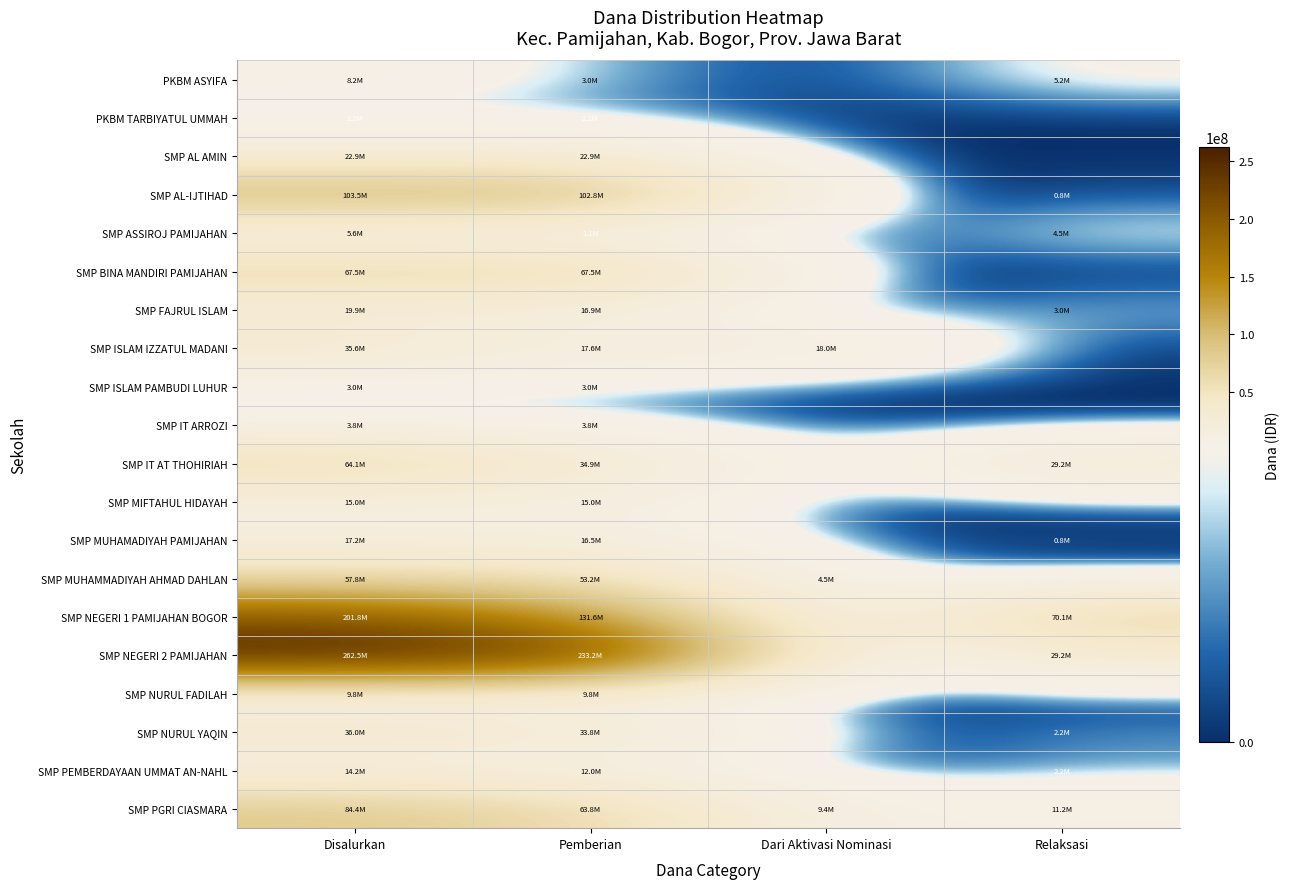

Reading left to right, list all the values displayed in this chart.

PKBM ASYIFA: Disalurkan=8250000	Pemberian=3000000	Dari Aktivasi Nominasi=0	Relaksasi=5250000
PKBM TARBIYATUL UMMAH: Disalurkan=2250000	Pemberian=2250000	Dari Aktivasi Nominasi=0	Relaksasi=0
SMP AL AMIN: Disalurkan=22875000	Pemberian=22875000	Dari Aktivasi Nominasi=0	Relaksasi=0
SMP AL-IJTIHAD: Disalurkan=103500000	Pemberian=102750000	Dari Aktivasi Nominasi=0	Relaksasi=750000
SMP ASSIROJ PAMIJAHAN: Disalurkan=5625000	Pemberian=1125000	Dari Aktivasi Nominasi=0	Relaksasi=4500000
SMP BINA MANDIRI PAMIJAHAN: Disalurkan=67500000	Pemberian=67500000	Dari Aktivasi Nominasi=0	Relaksasi=0
SMP FAJRUL ISLAM: Disalurkan=19875000	Pemberian=16875000	Dari Aktivasi Nominasi=0	Relaksasi=3000000
SMP ISLAM IZZATUL MADANI: Disalurkan=35625000	Pemberian=17625000	Dari Aktivasi Nominasi=18000000	Relaksasi=0
SMP ISLAM PAMBUDI LUHUR: Disalurkan=3000000	Pemberian=3000000	Dari Aktivasi Nominasi=0	Relaksasi=0
SMP IT ARROZI: Disalurkan=3750000	Pemberian=3750000	Dari Aktivasi Nominasi=0	Relaksasi=0
SMP IT AT THOHIRIAH: Disalurkan=64125000	Pemberian=34875000	Dari Aktivasi Nominasi=0	Relaksasi=29250000
SMP MIFTAHUL HIDAYAH: Disalurkan=15000000	Pemberian=15000000	Dari Aktivasi Nominasi=0	Relaksasi=0
SMP MUHAMADIYAH PAMIJAHAN: Disalurkan=17250000	Pemberian=16500000	Dari Aktivasi Nominasi=0	Relaksasi=750000
SMP MUHAMMADIYAH AHMAD DAHLAN: Disalurkan=57750000	Pemberian=53250000	Dari Aktivasi Nominasi=4500000	Relaksasi=0
SMP NEGERI 1 PAMIJAHAN BOGOR: Disalurkan=201750000	Pemberian=131625000	Dari Aktivasi Nominasi=0	Relaksasi=70125000
SMP NEGERI 2 PAMIJAHAN: Disalurkan=262500000	Pemberian=233250000	Dari Aktivasi Nominasi=0	Relaksasi=29250000
SMP NURUL FADILAH: Disalurkan=9750000	Pemberian=9750000	Dari Aktivasi Nominasi=0	Relaksasi=0
SMP NURUL YAQIN: Disalurkan=36000000	Pemberian=33750000	Dari Aktivasi Nominasi=0	Relaksasi=2250000
SMP PEMBERDAYAAN UMMAT AN-NAHL: Disalurkan=14250000	Pemberian=12000000	Dari Aktivasi Nominasi=0	Relaksasi=2250000
SMP PGRI CIASMARA: Disalurkan=84375000	Pemberian=63750000	Dari Aktivasi Nominasi=9375000	Relaksasi=11250000